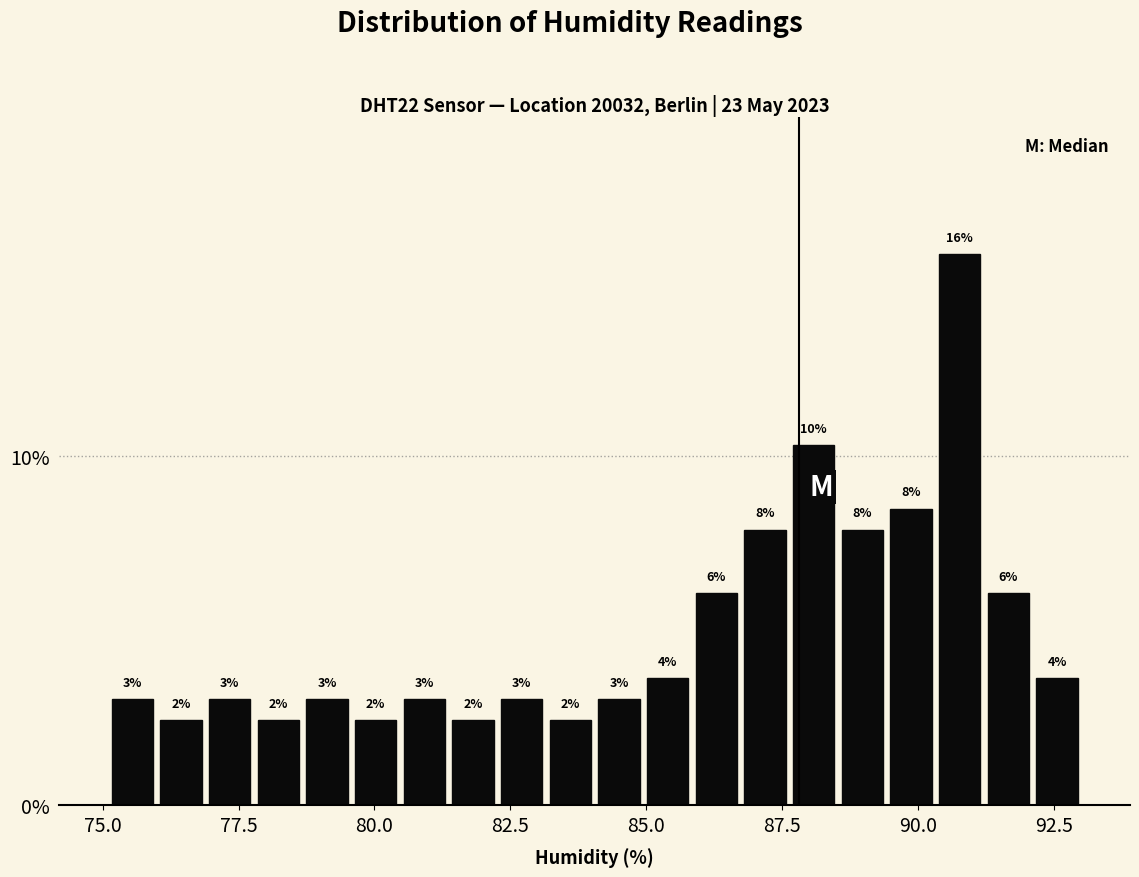

Read against the x-axis, roughly where is the centre of the tallest bar?

91.0